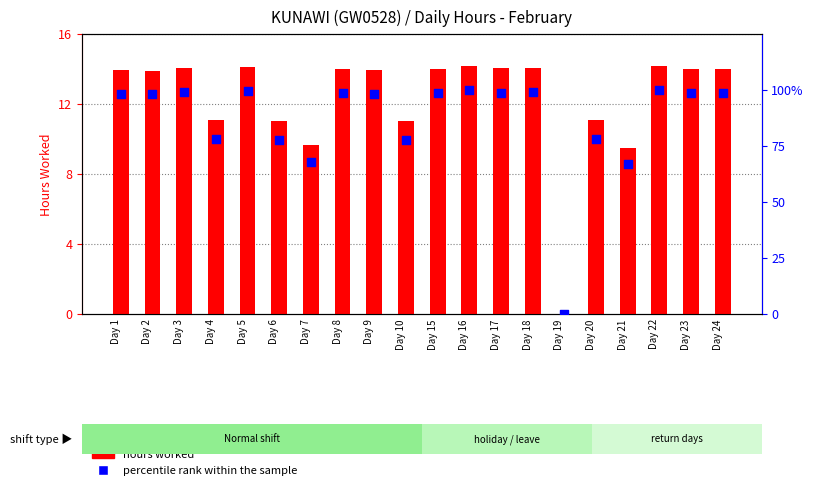

Which series contains the lowest Y value?

hours worked